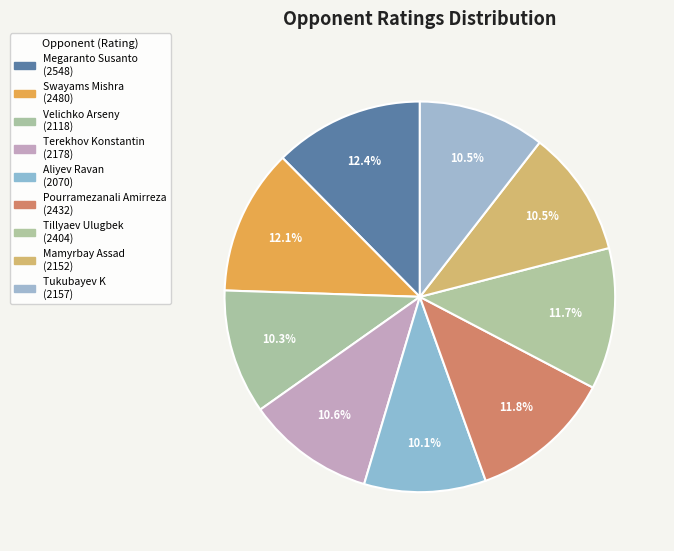

Count the number of slices in the pie.

9